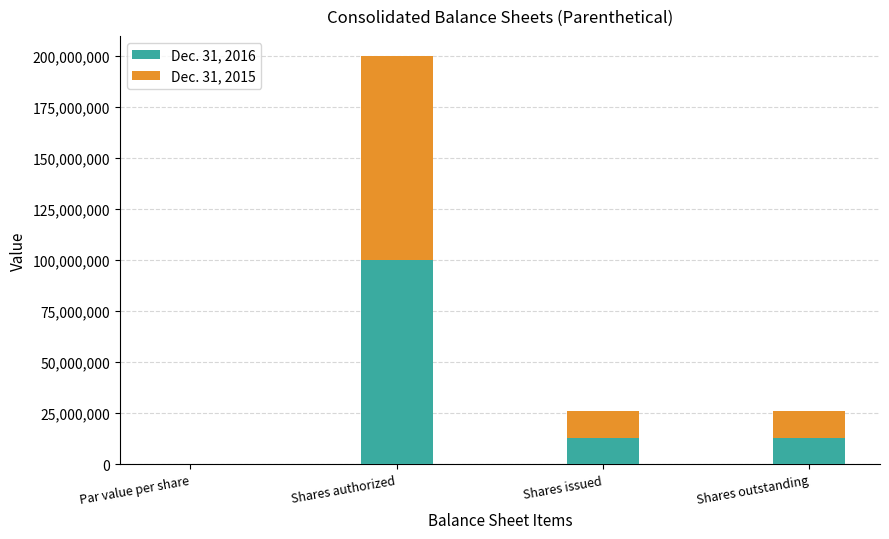

The Dec. 31, 2016 series shows 3025702.6 at Shares outstanding. True or false?

False